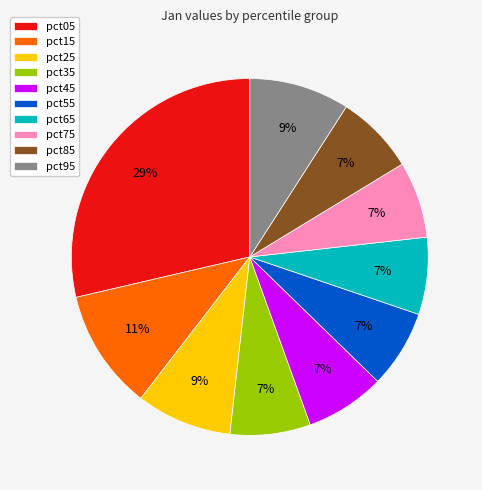

To the nearest percent, what percentage of the pie is pct25?

9%